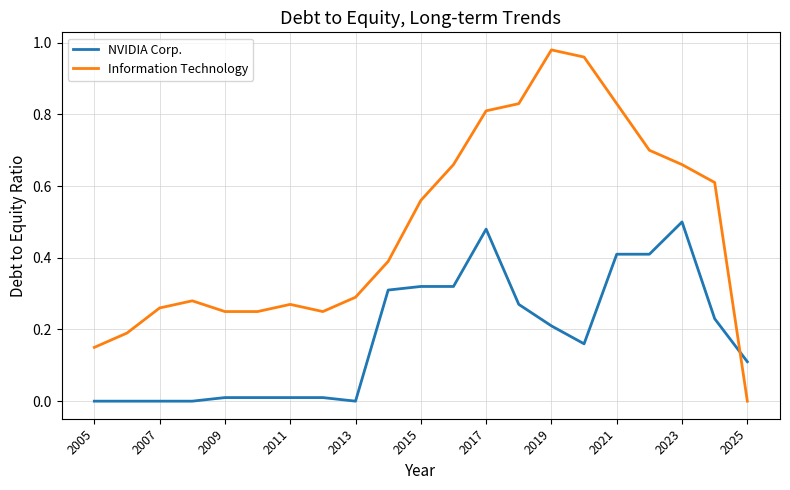

How many lines are shown in the chart?

2